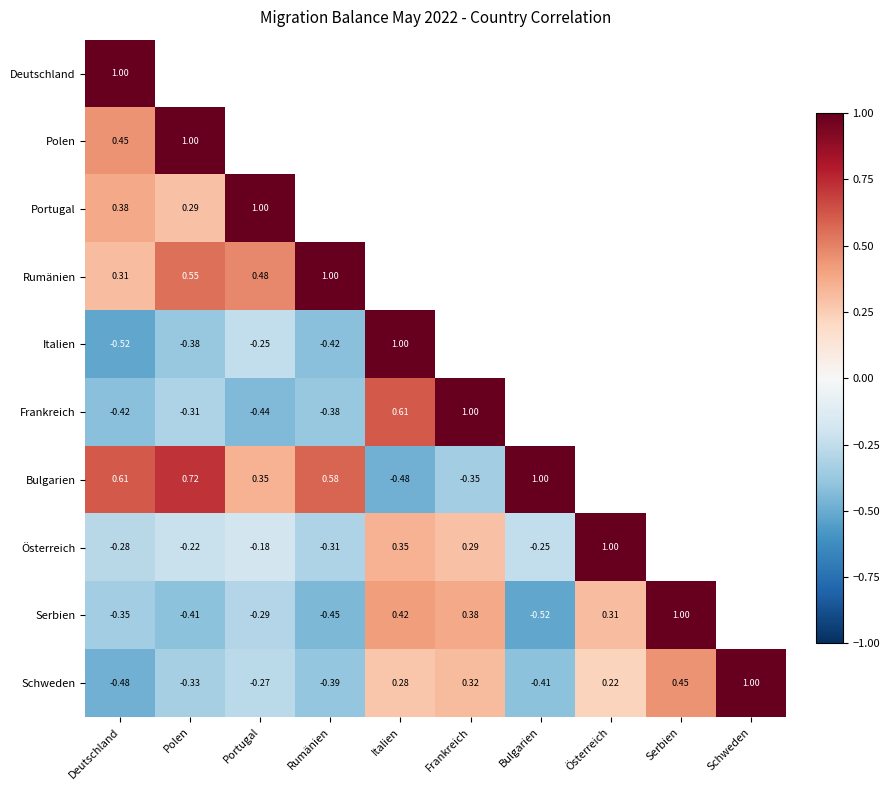

Where is Schweden nearest to the value 0?

Österreich